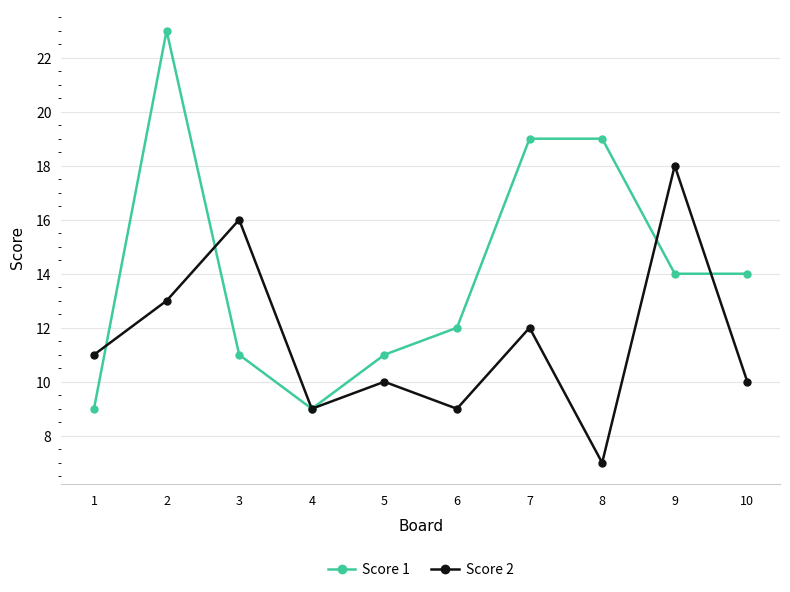

What is the spread (max minus min) of values at 5?

1